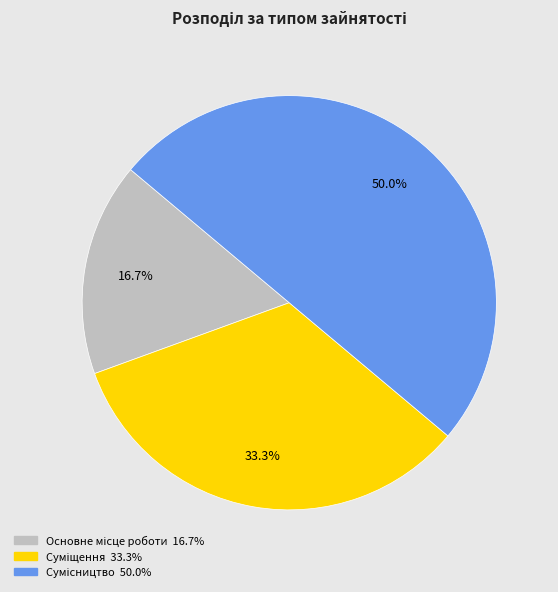

To the nearest percent, what is the average slice percentage?

33%